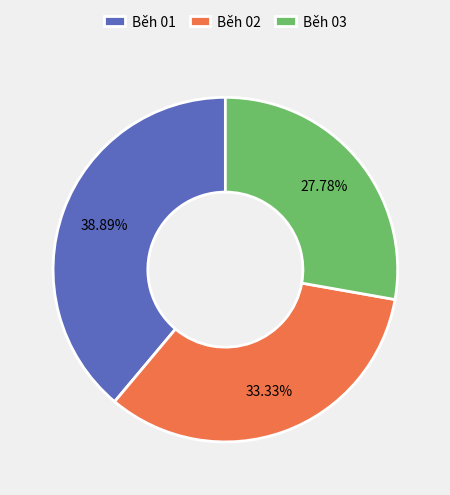

Is it true that Běh 03 is 28% of the pie?

True